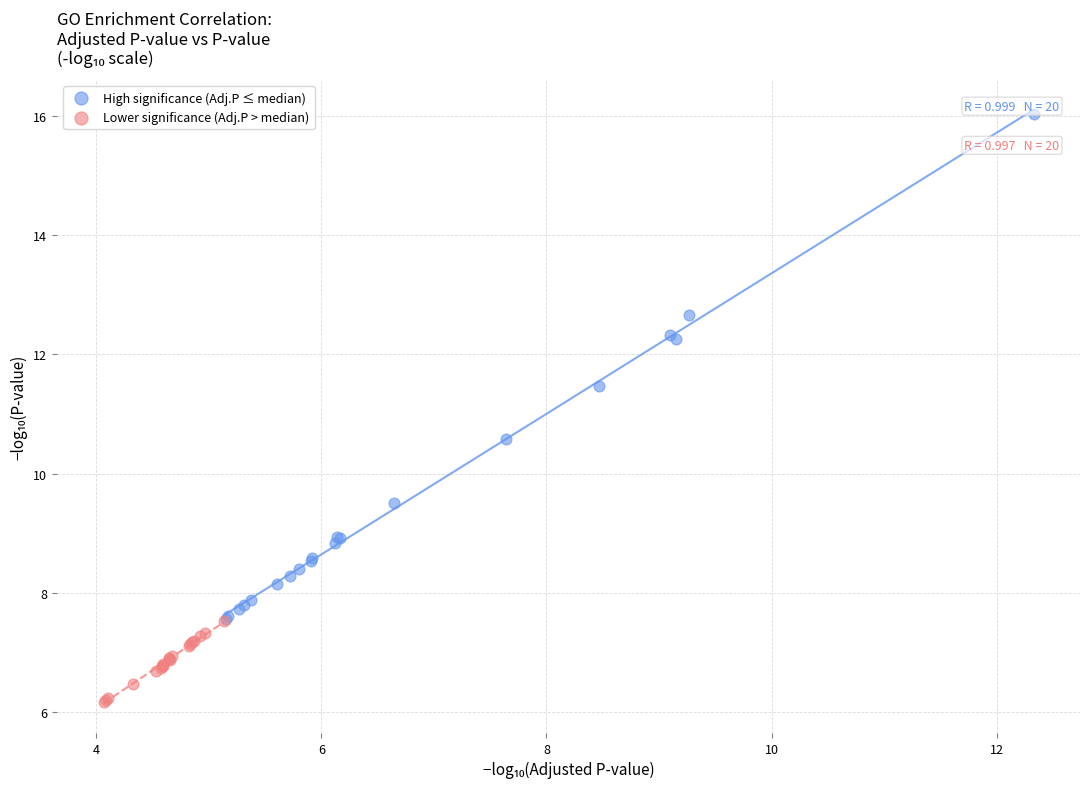

What are all the series names shown in the legend?

High significance (Adj.P ≤ median), Lower significance (Adj.P > median)